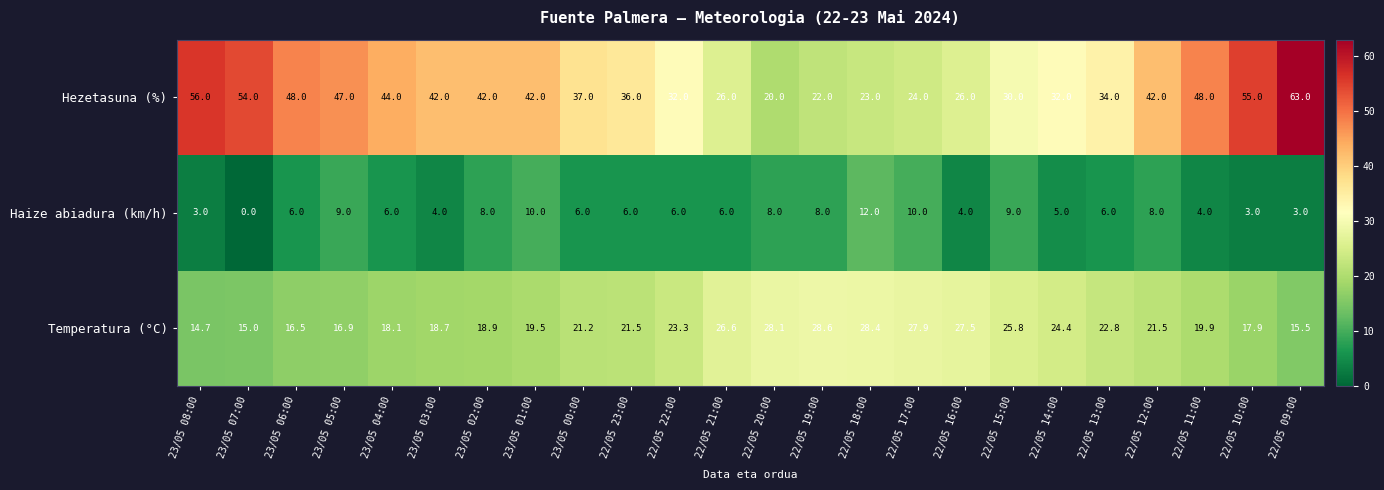

At how many categories does at least one series exceed 10?

24